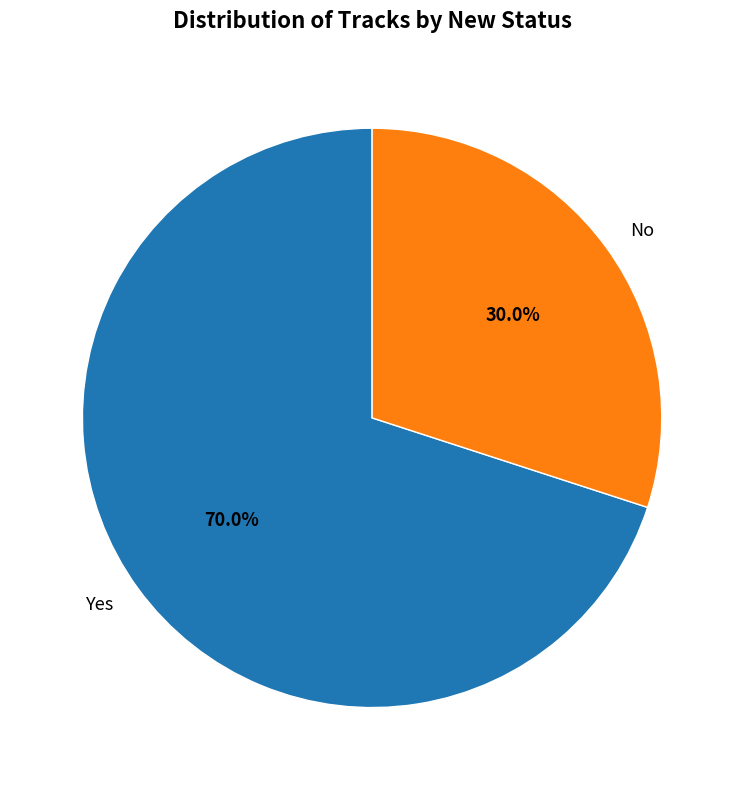

Which has a higher value, Yes or No?

Yes